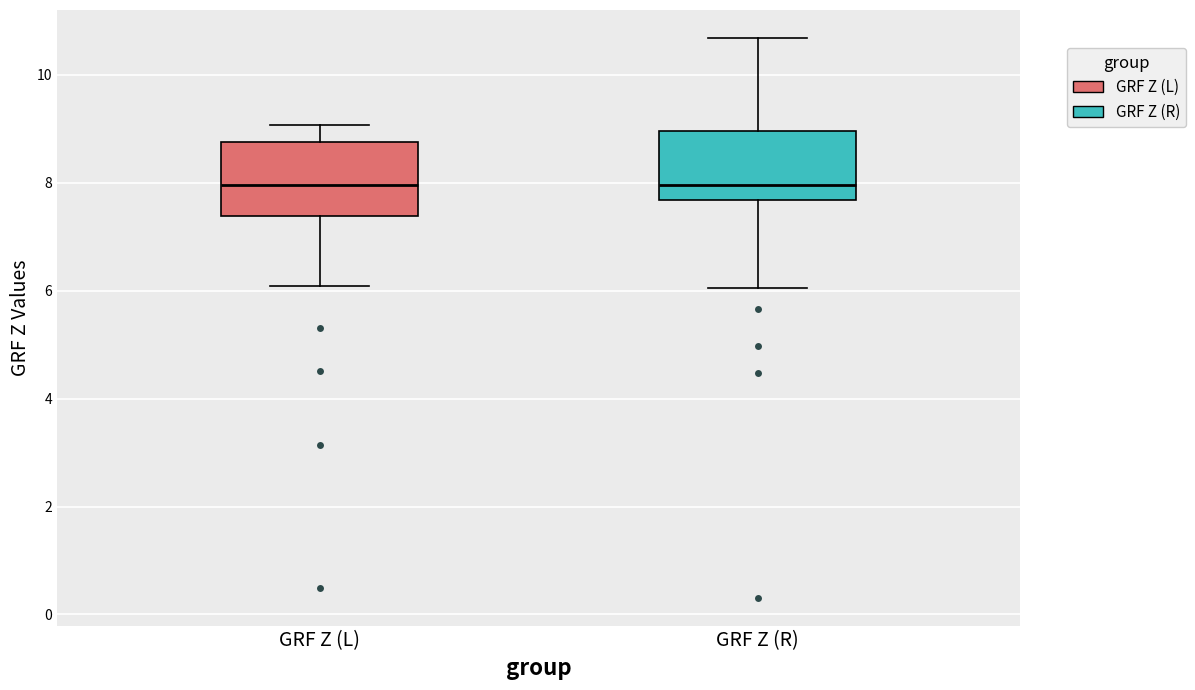

Where does the lower whisker of the box for GRF Z (R) end on the y-axis? The values are not printed on the chart, so give them approximately, as read against the axis.

6.0